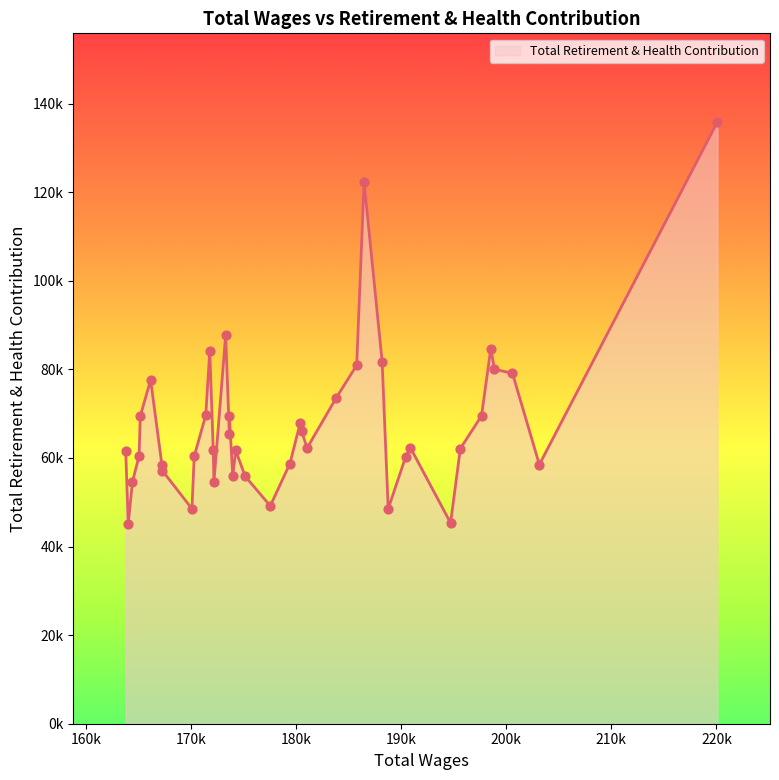

Is this an area chart (filled region under the line)?

Yes